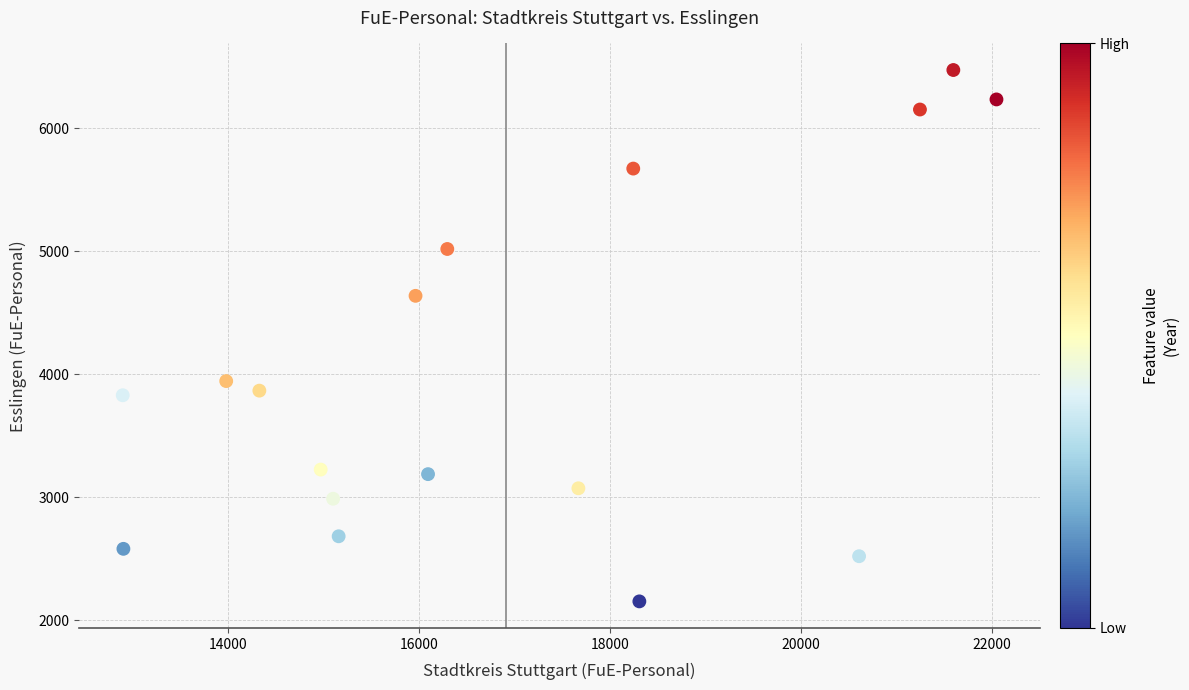

List the coordinates of all points as (X, Y) pairs, reading left to right.

(12893.0, 3830.0)  (12900.0, 2582.0)  (13977.5, 3945.2)  (14325.0, 3867.5)  (14968.0, 3226.0)  (15098.0, 2989.0)  (15156.0, 2684.0)  (15962.0, 4638.0)  (16093.0, 3189.0)  (16294.9, 5018.6)  (17669.0, 3074.0)  (18244.0, 5672.0)  (18308.0, 2155.0)  (20611.0, 2522.0)  (21249.0, 6152.0)  (21599.0, 6473.0)  (22051.0, 6234.0)